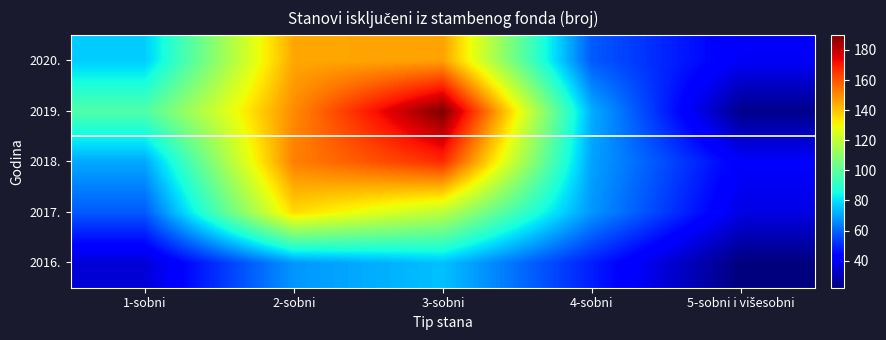

What is the spread (max minus min) of values at 2-sobni?

84